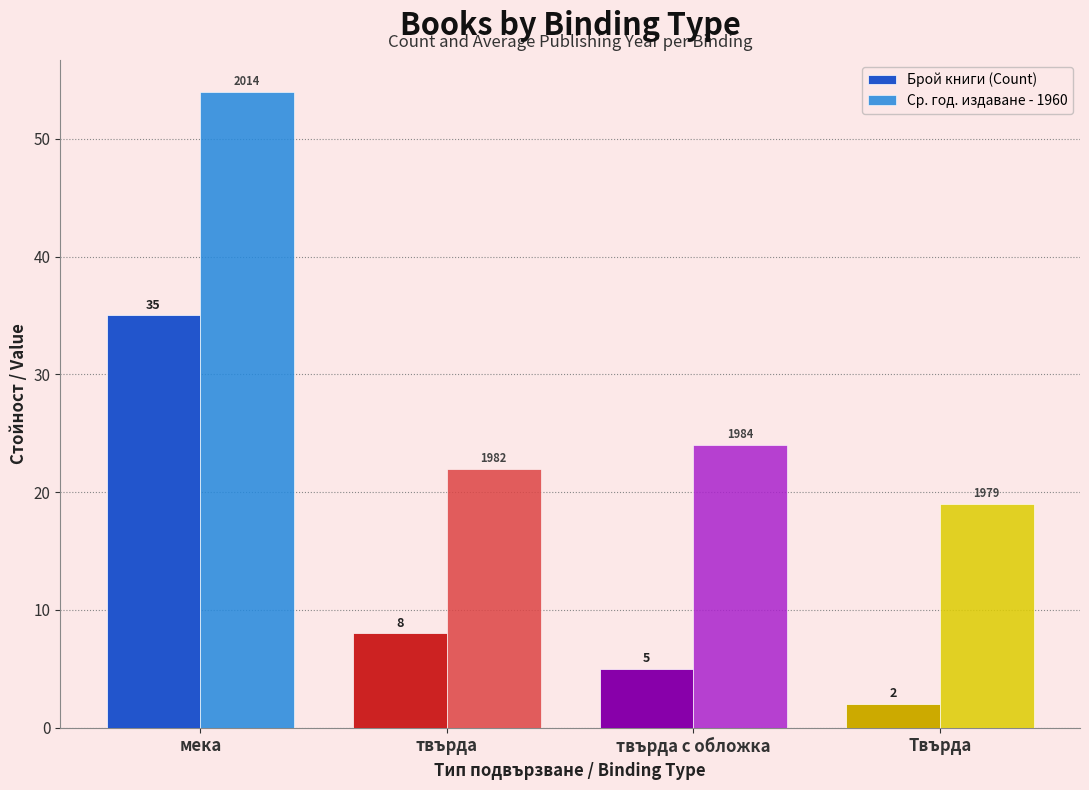

How many bars are there in each group?

2